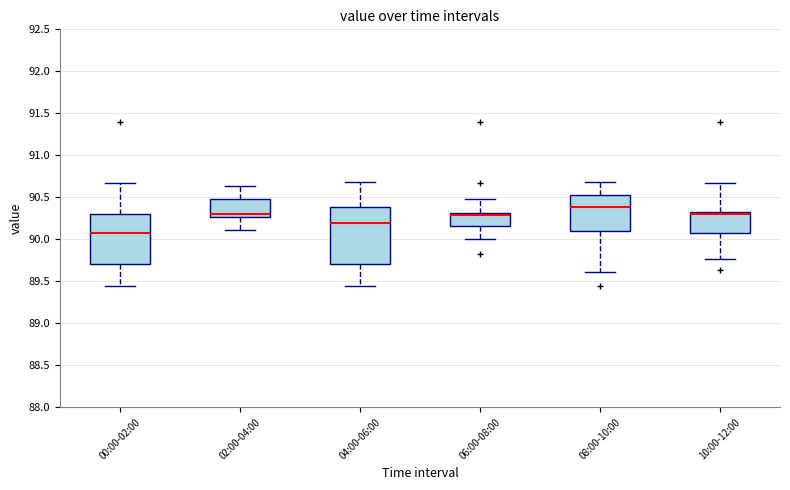

Reading left to right, read every box against the y-axis: the position of its median line, the range the box covers, and the ends of its whiskers. The values are not printed on the chart, so give them approximately, as read against the axis.

00:00-02:00: median 90.10, box 89.70 to 90.30, whiskers 89.45 to 90.65
02:00-04:00: median 90.30, box 90.25 to 90.50, whiskers 90.10 to 90.65
04:00-06:00: median 90.20, box 89.70 to 90.40, whiskers 89.45 to 90.70
06:00-08:00: median 90.30 (just below the box's upper edge), box 90.15 to 90.30, whiskers 90.00 to 90.50
08:00-10:00: median 90.40, box 90.10 to 90.55, whiskers 89.60 to 90.70
10:00-12:00: median 90.30, box 90.10 to 90.35, whiskers 89.75 to 90.65